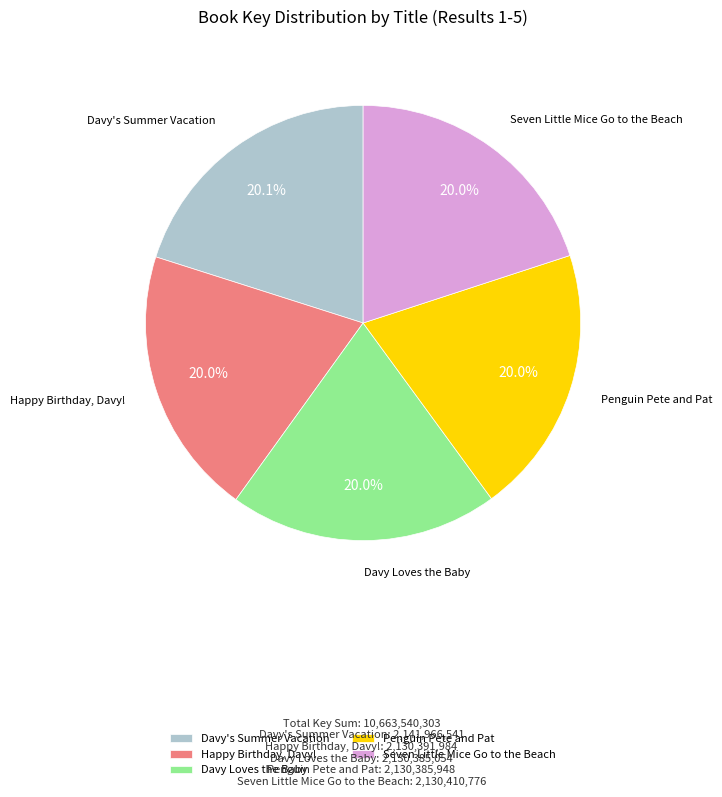

To the nearest percent, what percentage of the pie is Happy Birthday, Davy!?

20%